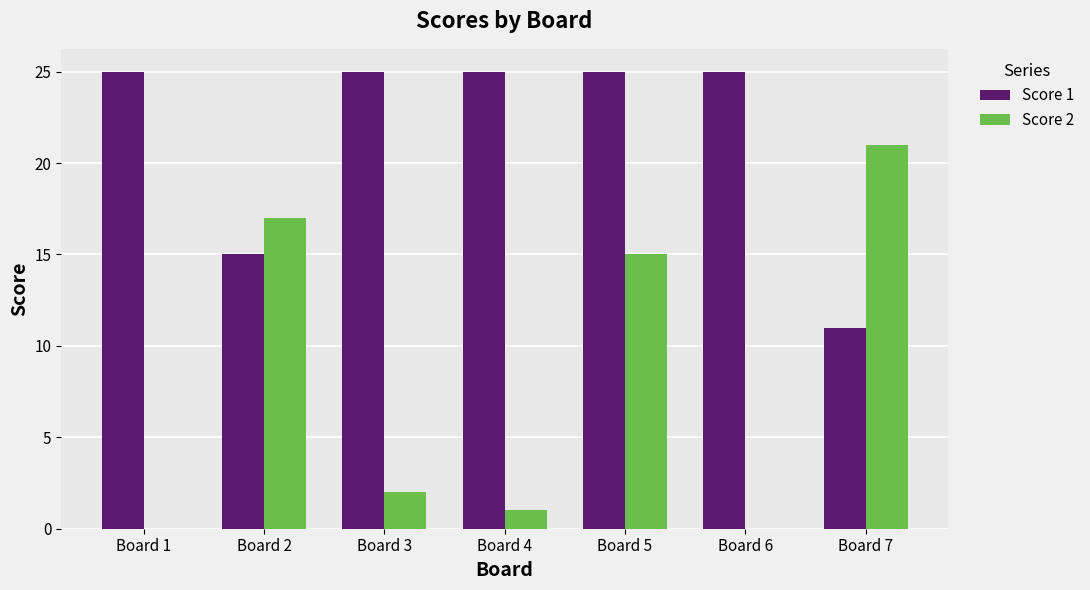

Reading right to left, what are all the values shown in this chart?

Score 1: 11	25	25	25	25	15	25
Score 2: 21	0	15	1	2	17	0